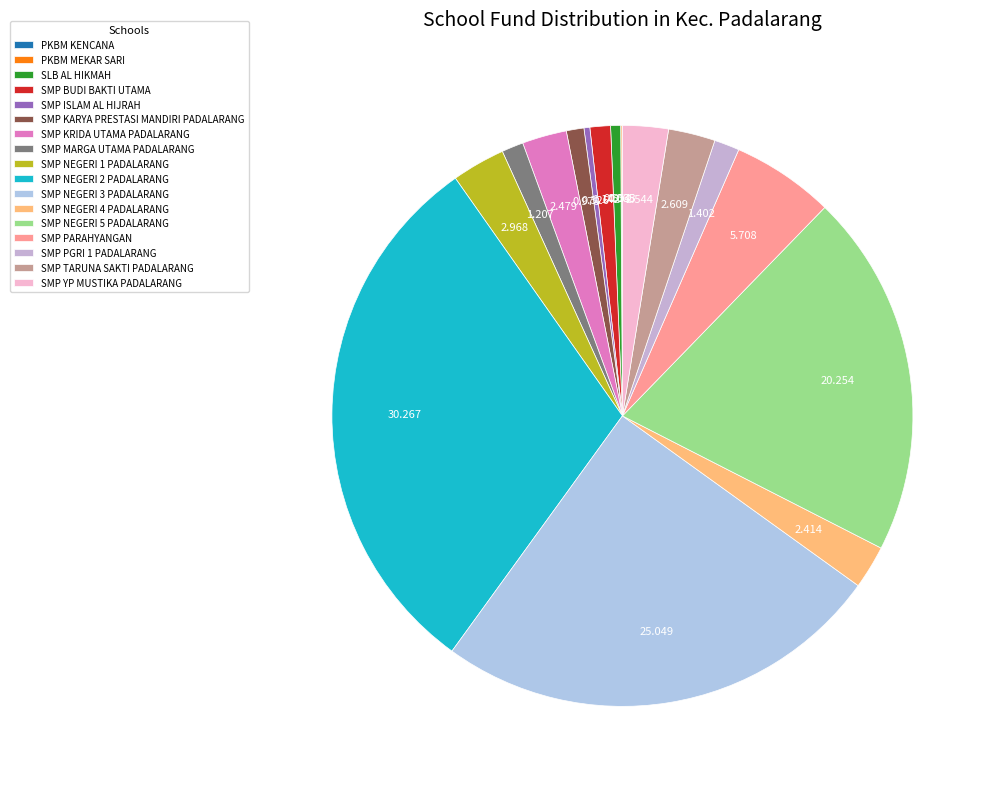

Do SMP KRIDA UTAMA PADALARANG and SMP PARAHYANGAN together represent more than half of the pie?

No